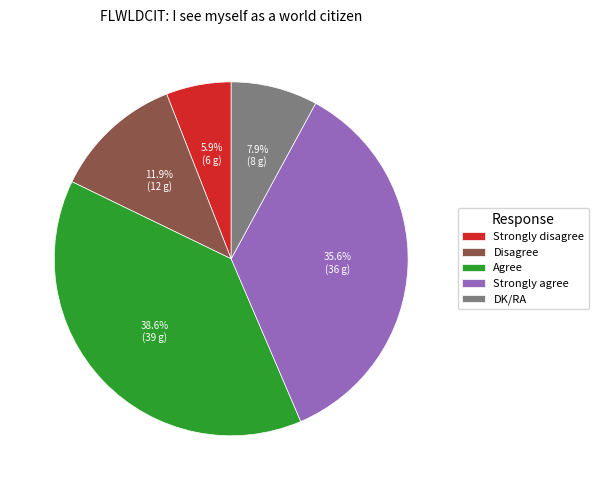

Does Agree represent more than half of the total?

No